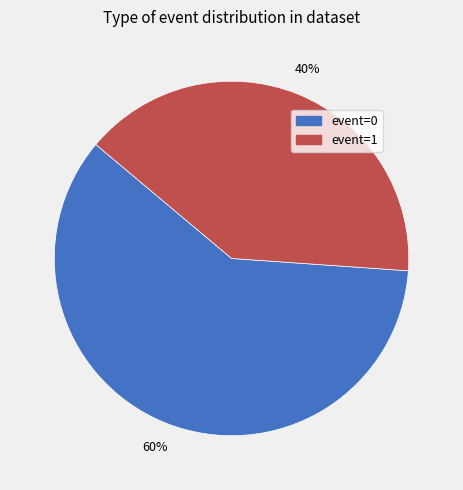

Do event=0 and event=1 together represent more than half of the pie?

Yes